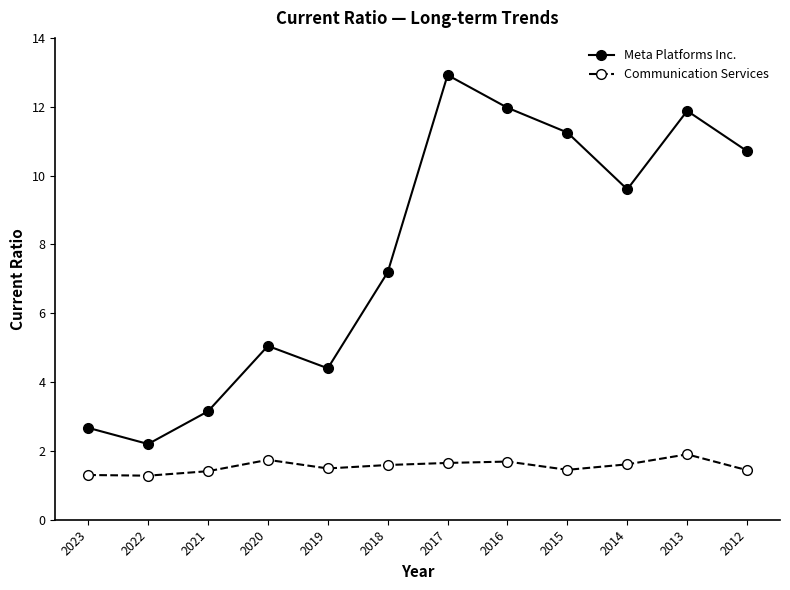

True or false: Meta Platforms Inc. and Communication Services intersect in this chart.

False